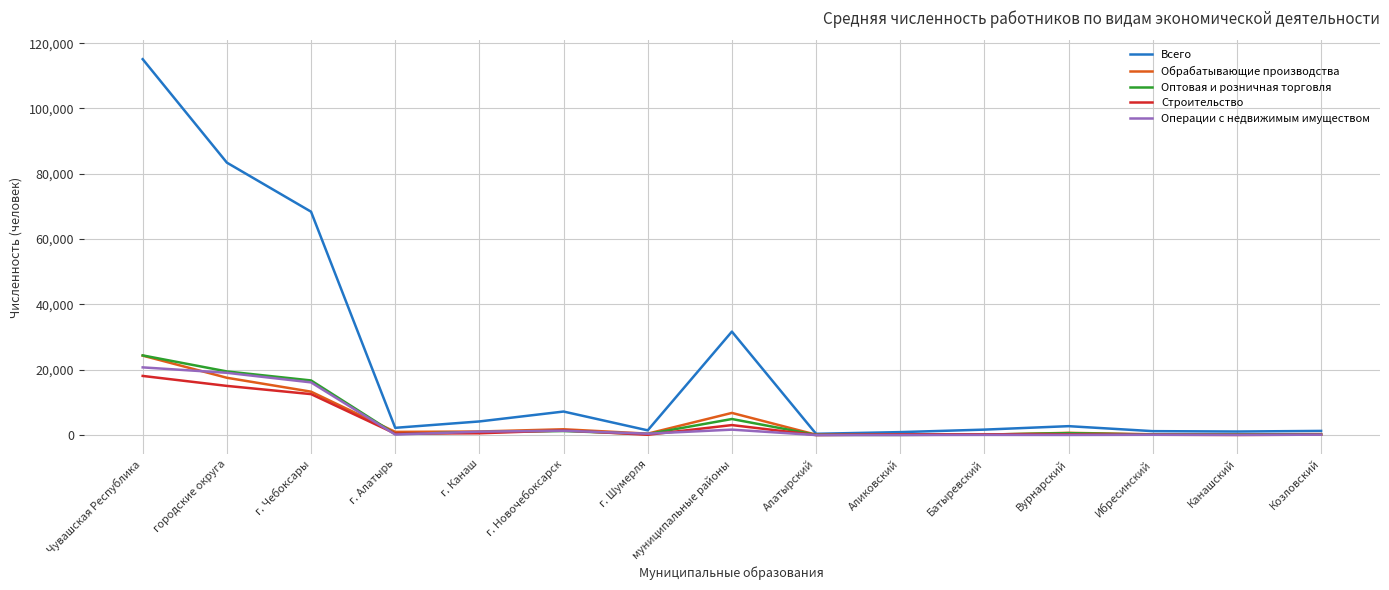

At which category is the sum across all series the highest?

Чувашская Республика